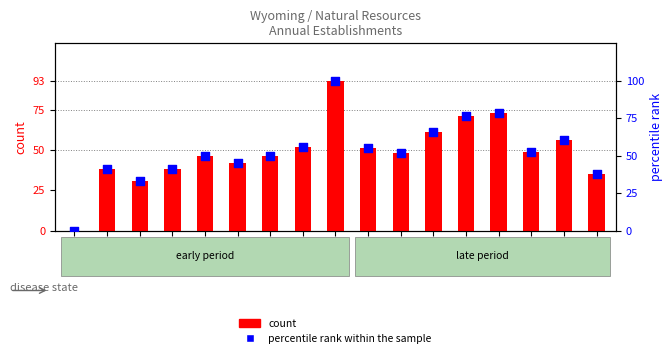

Which series contains the lowest Y value?

count